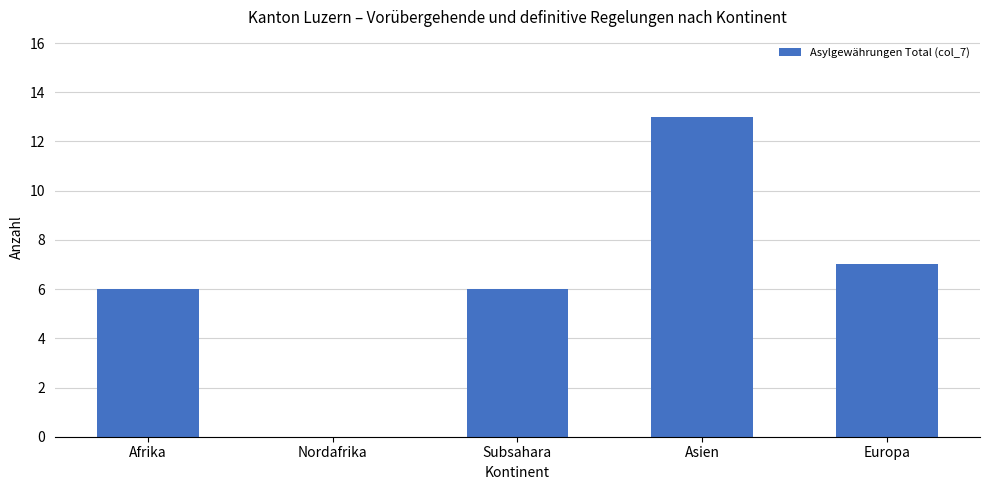

What is the maximum value shown in the chart?

13